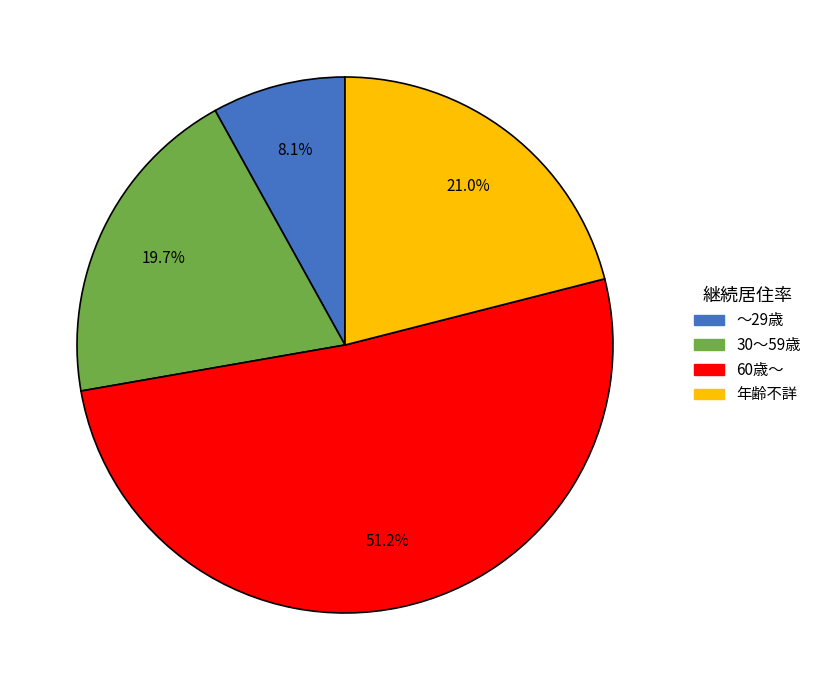

What is the largest slice in the pie chart?

60歳～